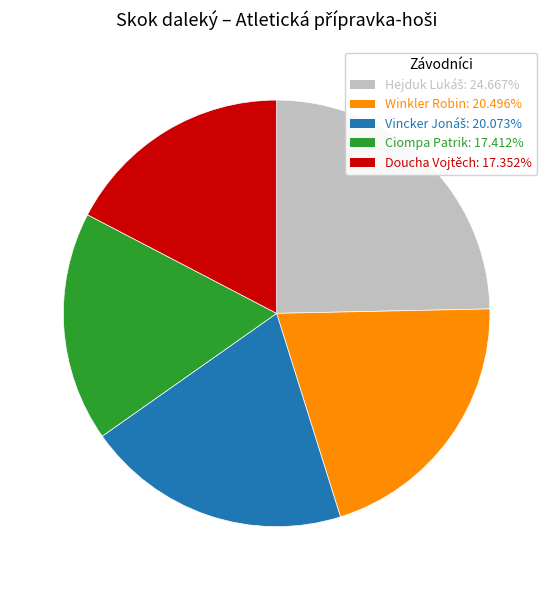

How many slices are in this pie chart?

5